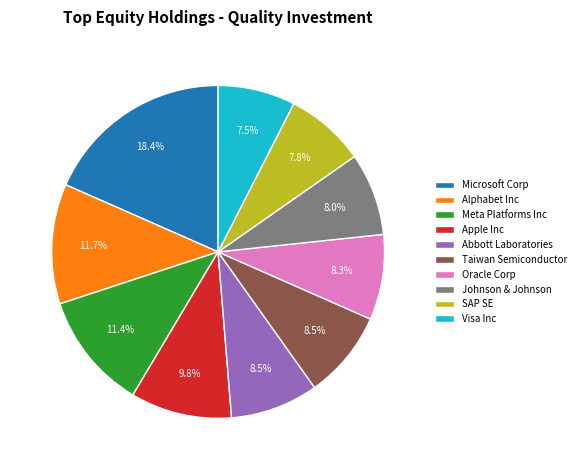

To the nearest percent, what is the average slice percentage?

10%